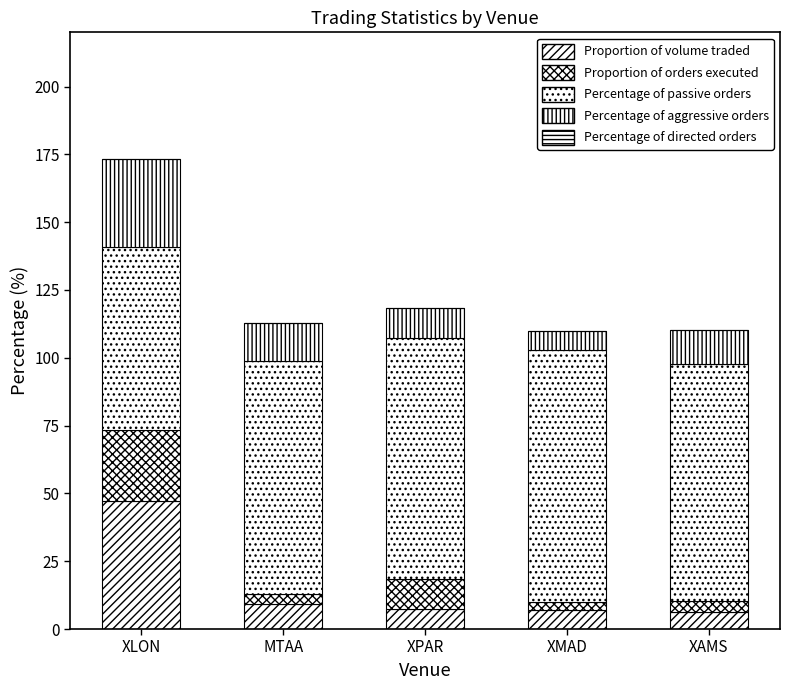

What is the total value across all series at XPAR?

118.4